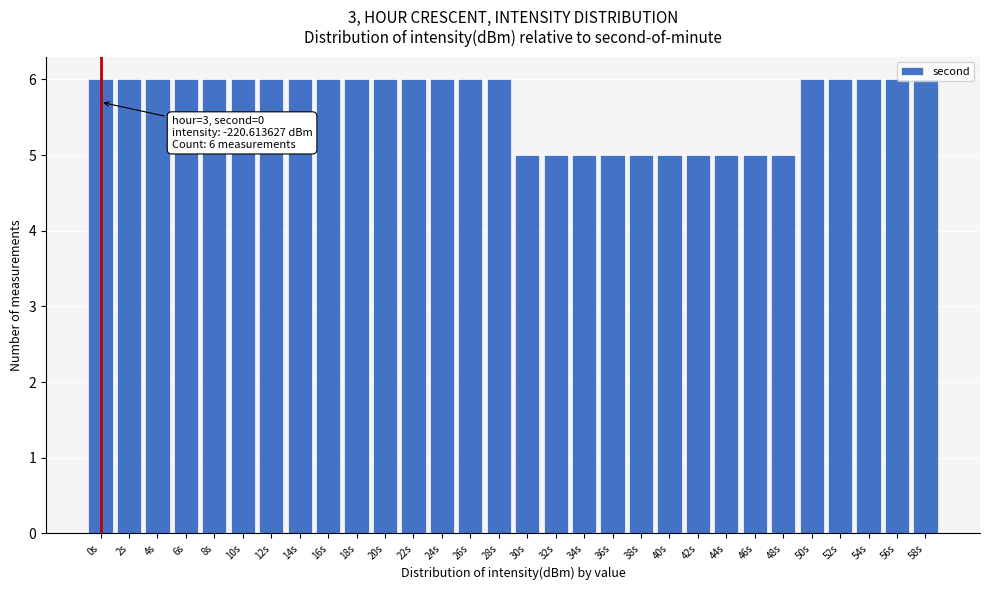

What is the sum of the values at 58s and 2s?

12